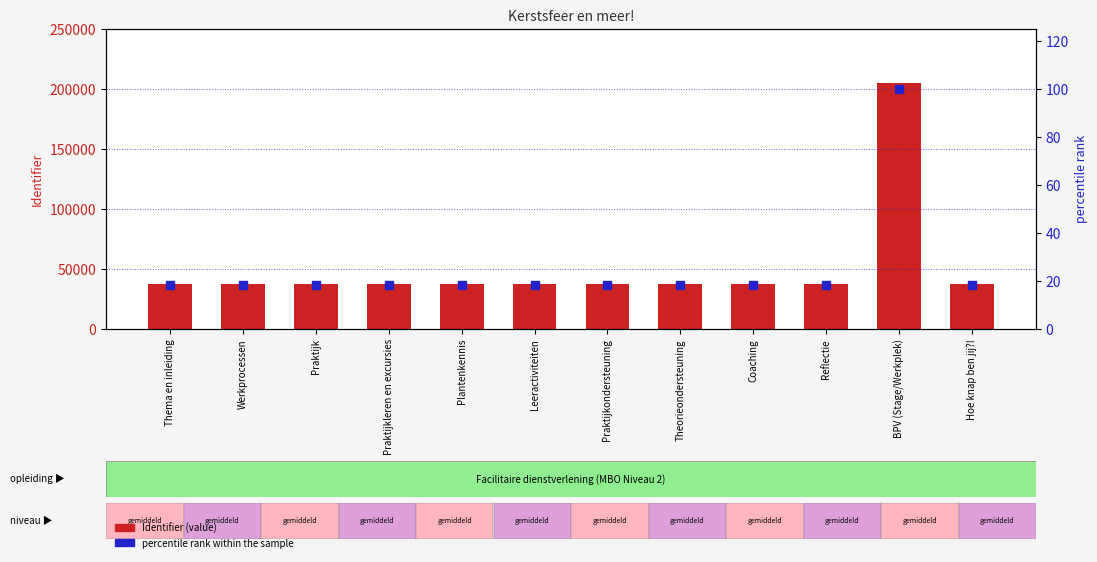

At how many categories does at least one series exceed 93386?

1